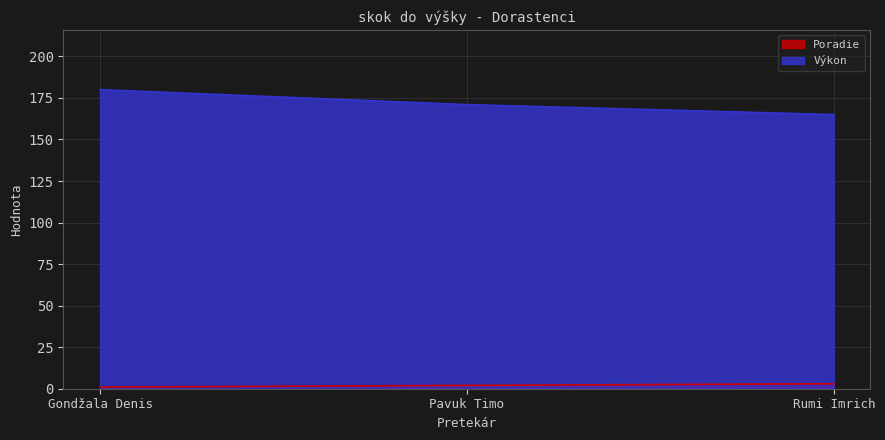

What is the label of the 2nd point from the right?

Pavuk Timo